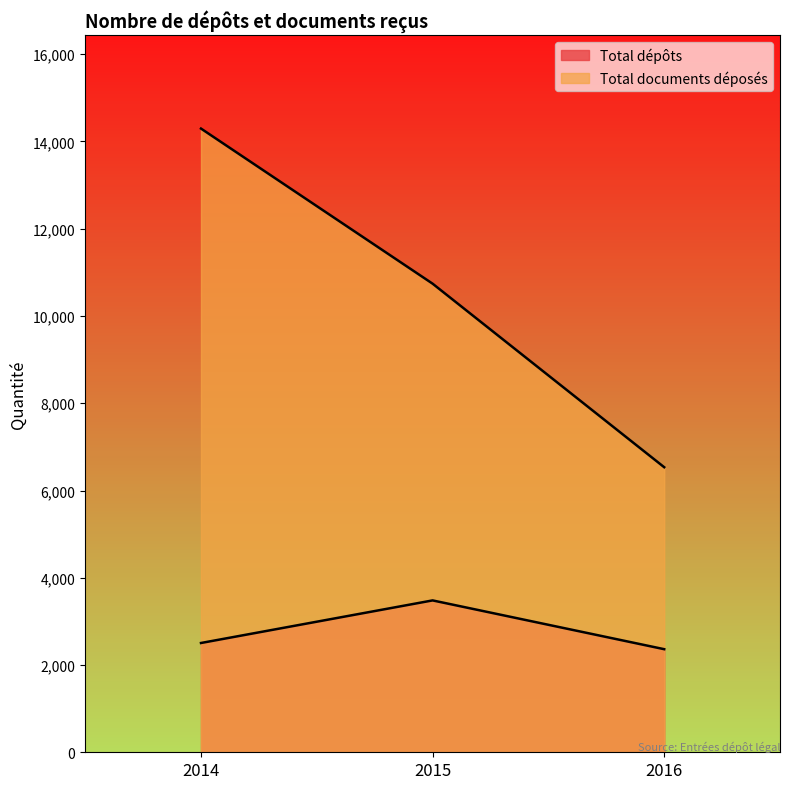

Which series has the largest range (max minus min)?

Total documents déposés